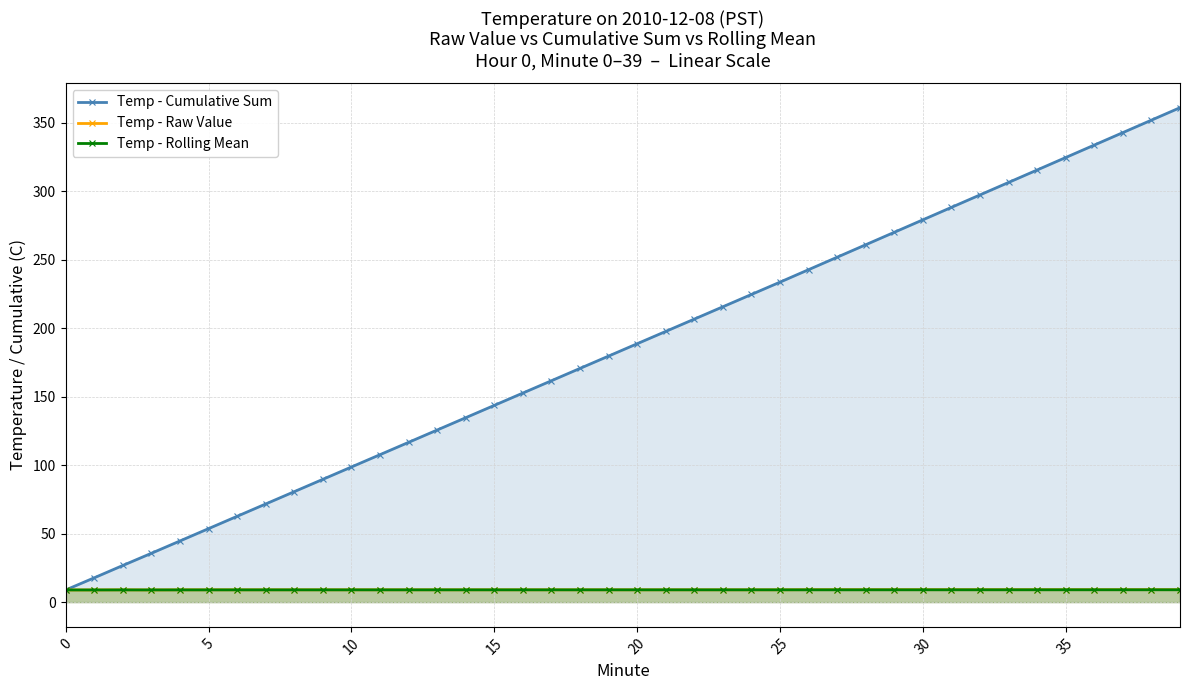

What is the sum of all Temp - Cumulative Sum values?

7378.9